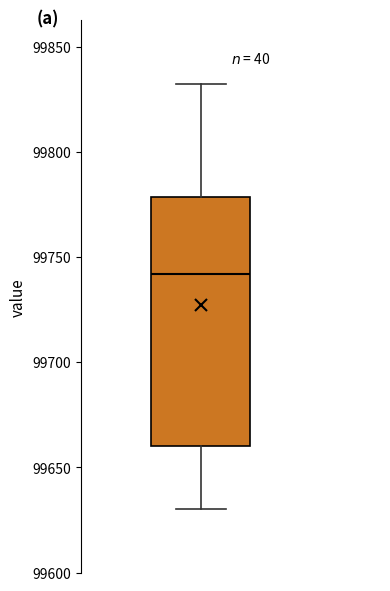

Where is the lower edge of the box on the y-axis? The values are not printed on the chart, so give them approximately, as read against the axis.

99660